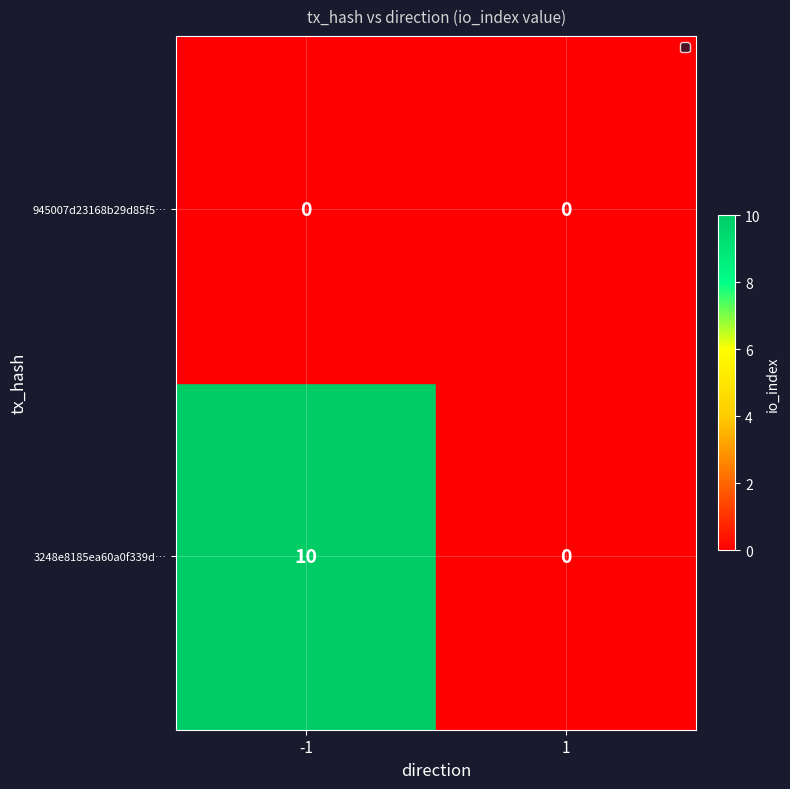

What value does the 3248e8185ea60a0f339d… series have at -1, to the nearest 5?

10